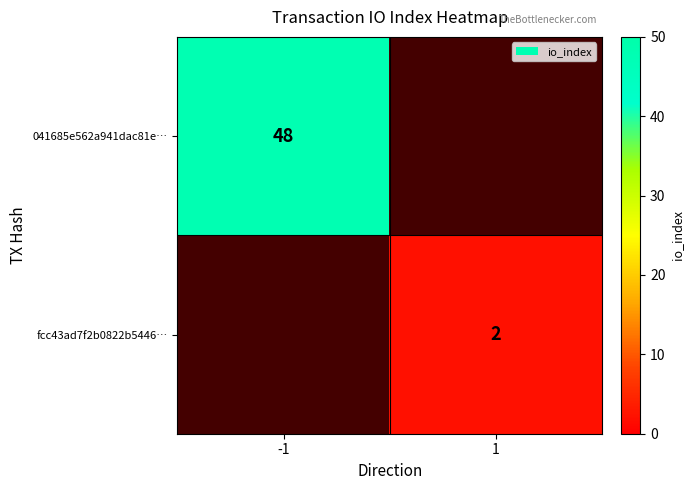

True or false: 041685e562a941dac81e… has a value of 10.8 at -1.

False